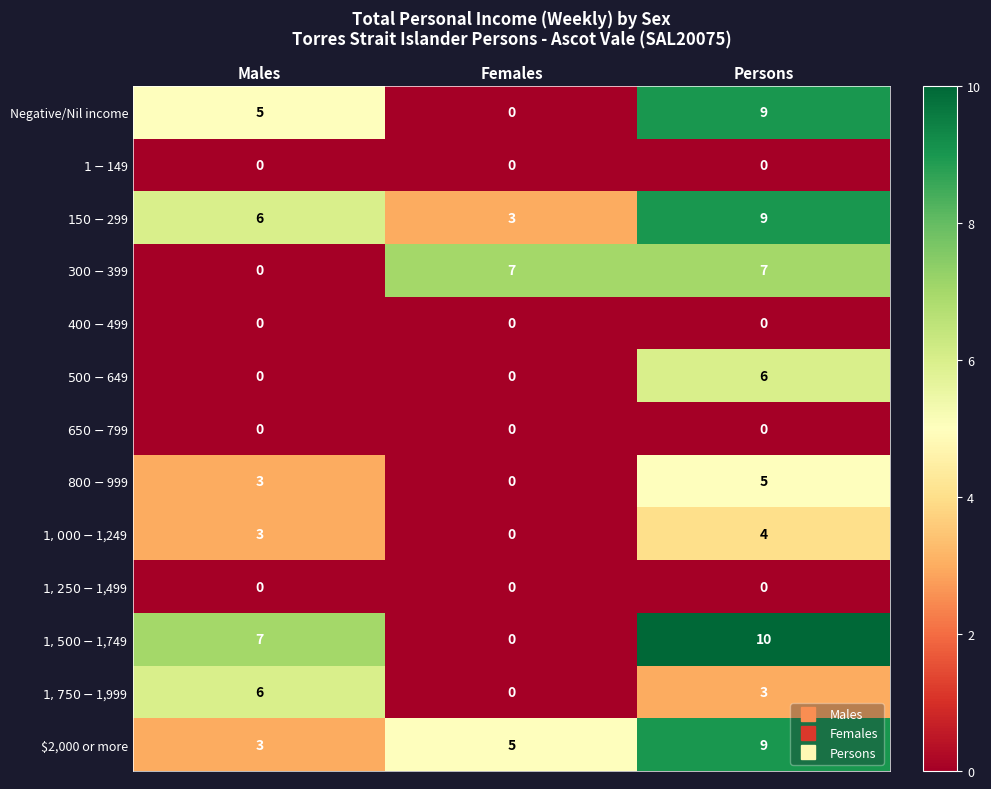

Between Females and Persons, which series saw the biggest shift?

$1,500-$1,749